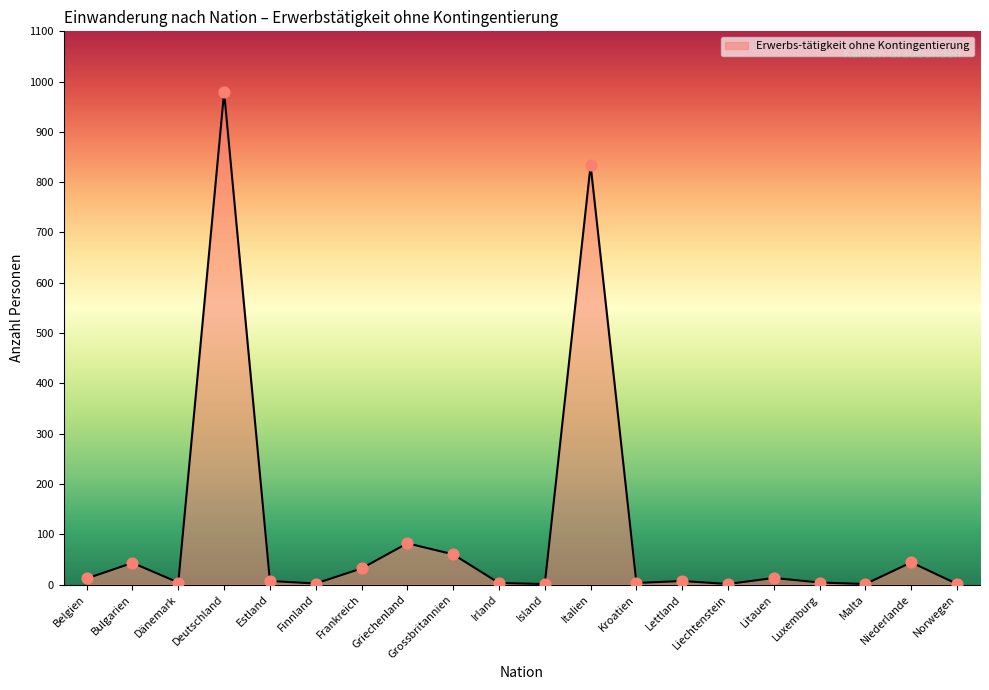

Approximately how many times larger is the value at Bulgarien compared to Grossbritannien?

0.7